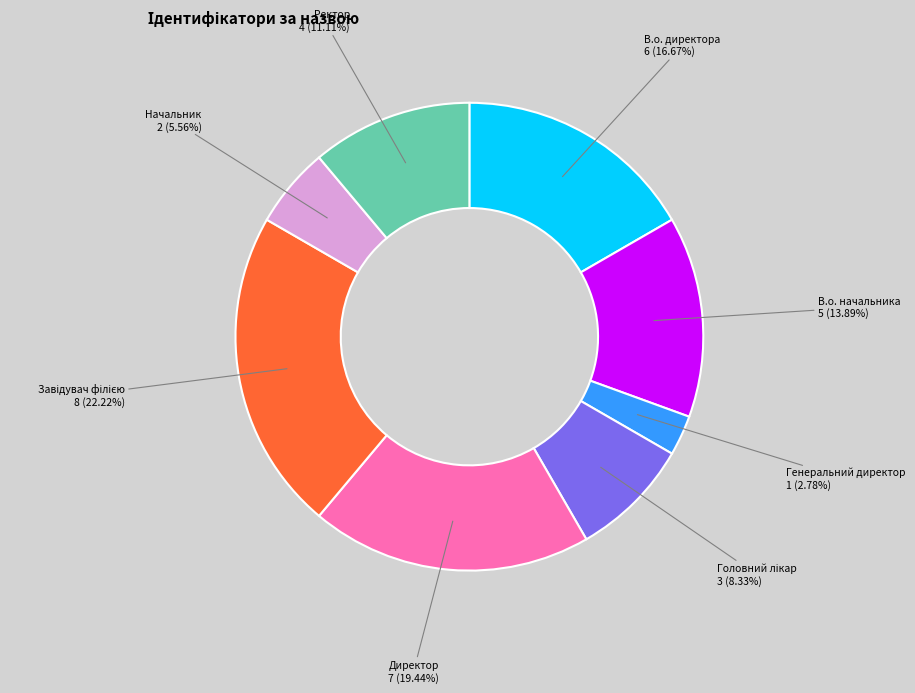

To the nearest percent, what portion does Начальник represent?

6%